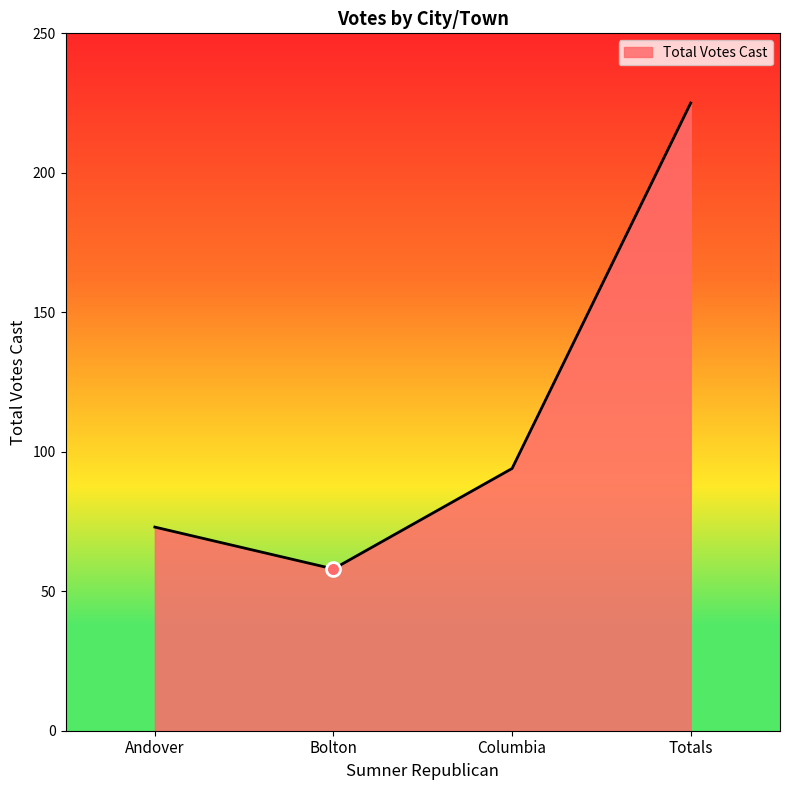

Approximately how many times larger is the value at Bolton compared to Andover?

0.8